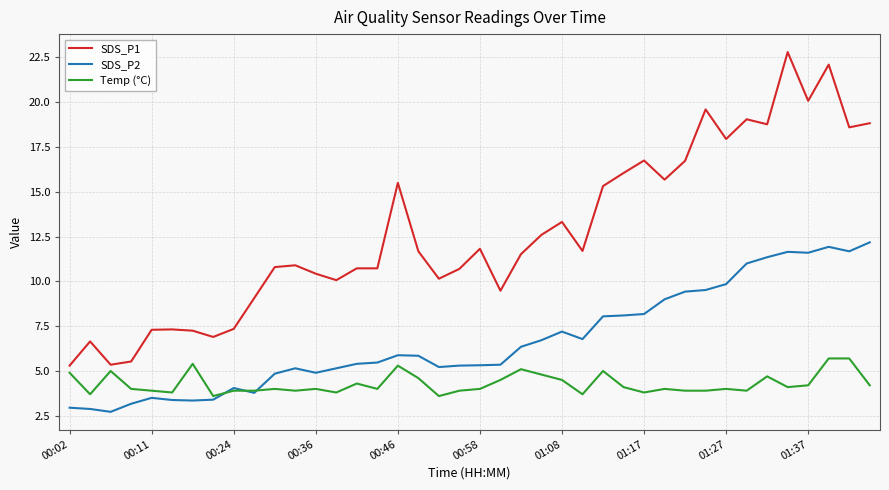

What is the minimum value for SDS_P1?

5.3